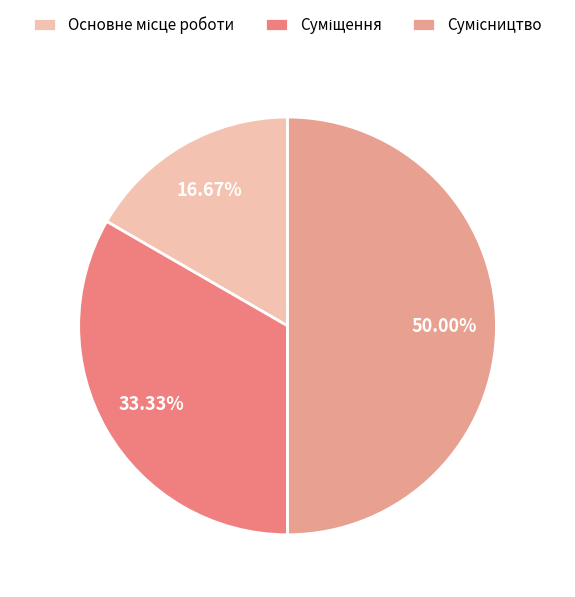

Is there a majority slice in this chart?

No